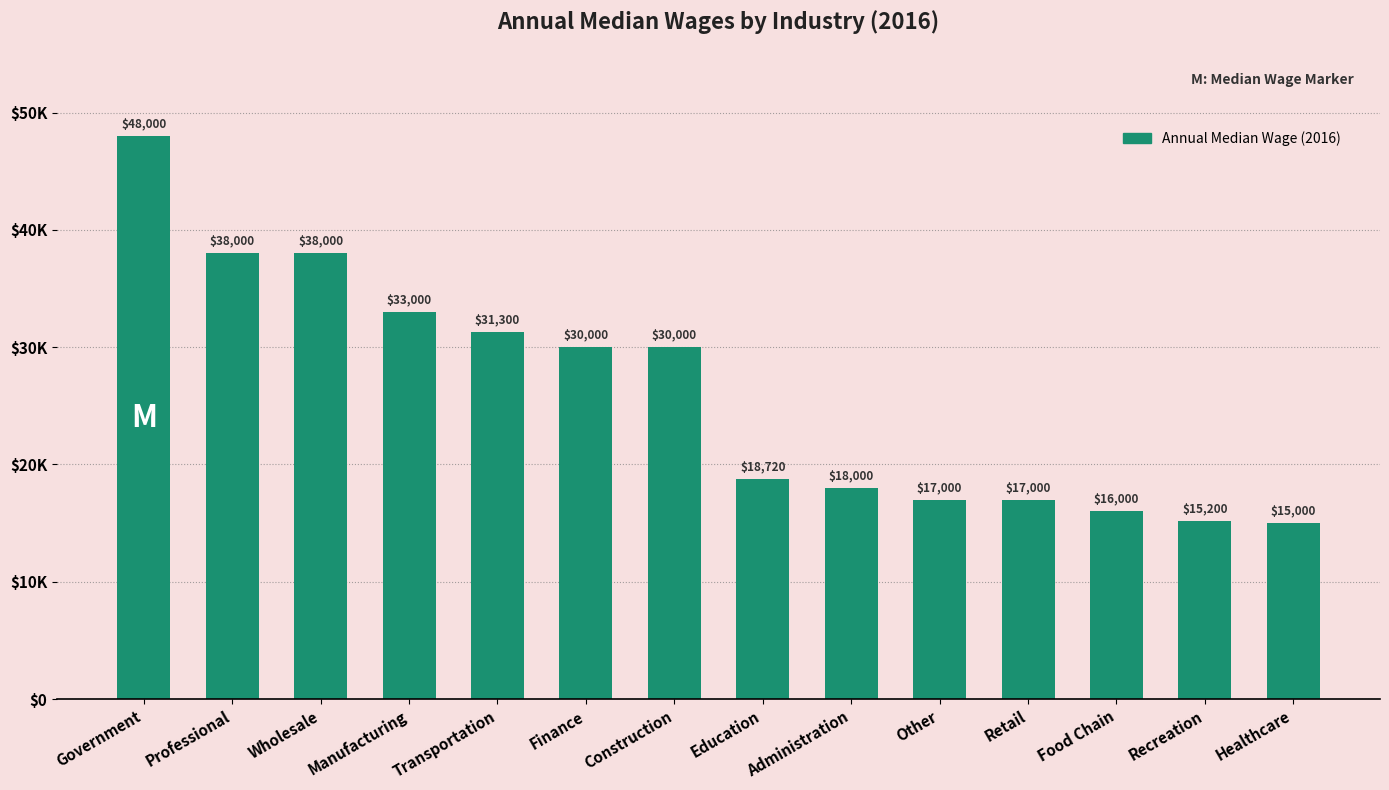

What is the change in value from Finance to Administration?

-12000